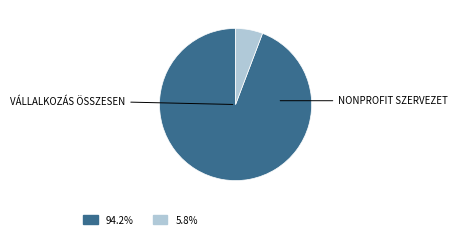

How many slices are in this pie chart?

2